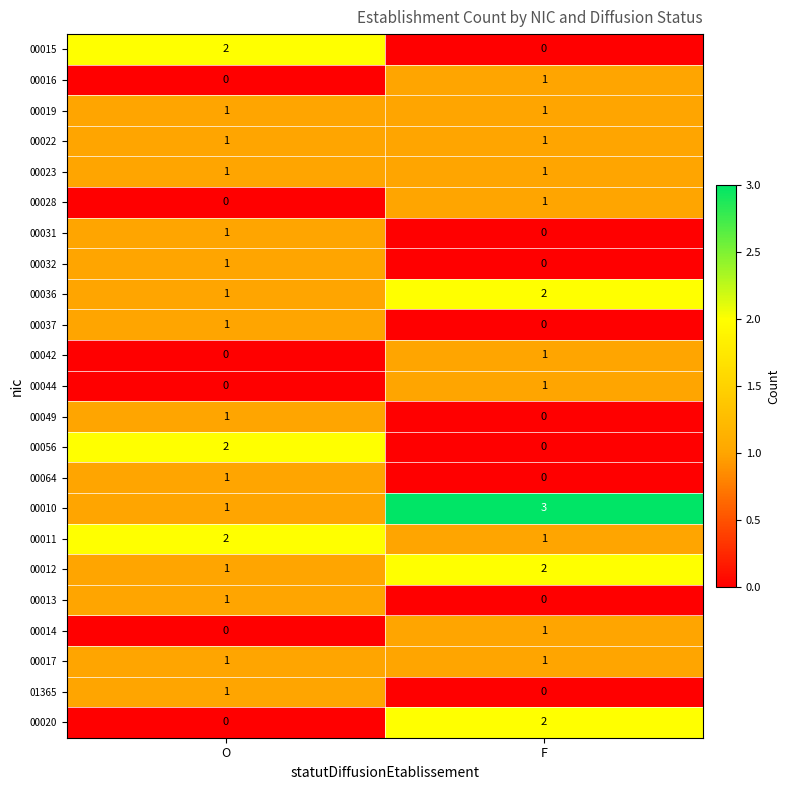

Which series has the largest total across all categories?

00010